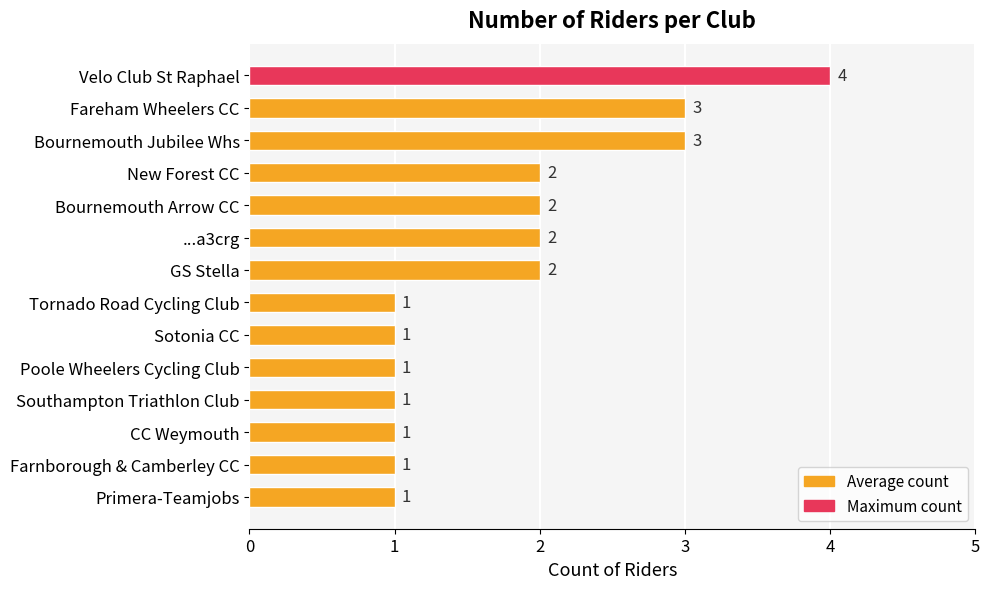

Which category has the highest value across all series?

Velo Club St Raphael